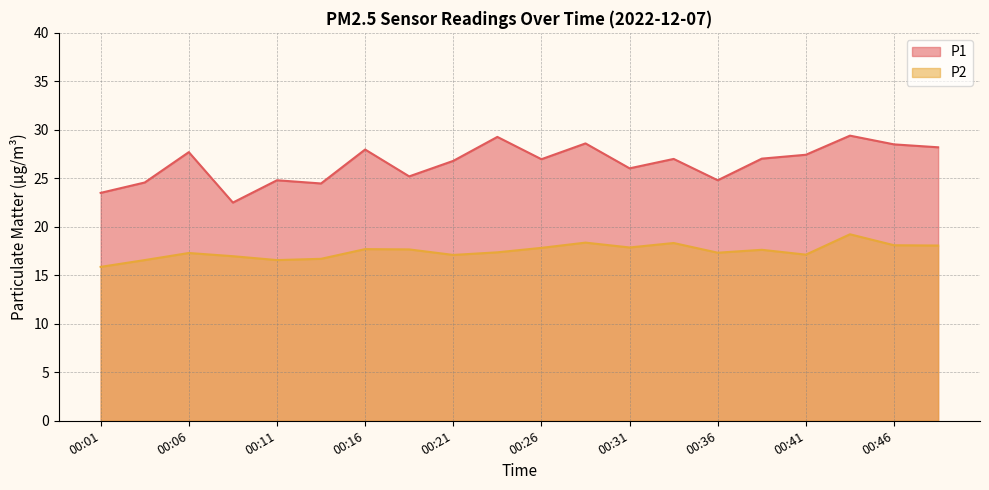

Between 00:28 and 00:38, which series saw the biggest shift?

P1